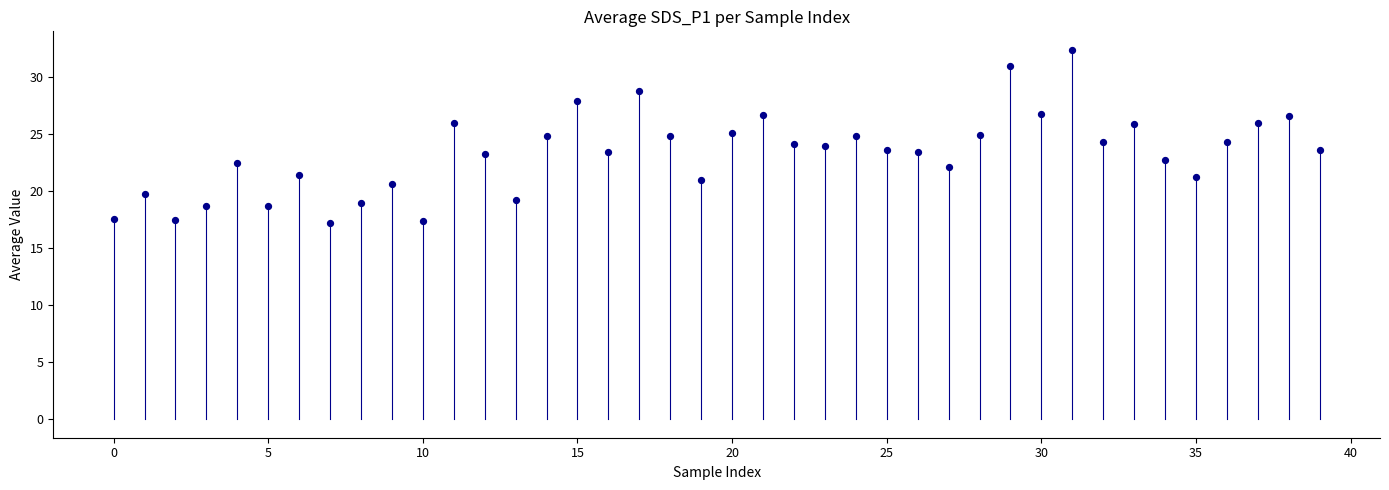

What is the range of Y values (max minus min)?

15.2